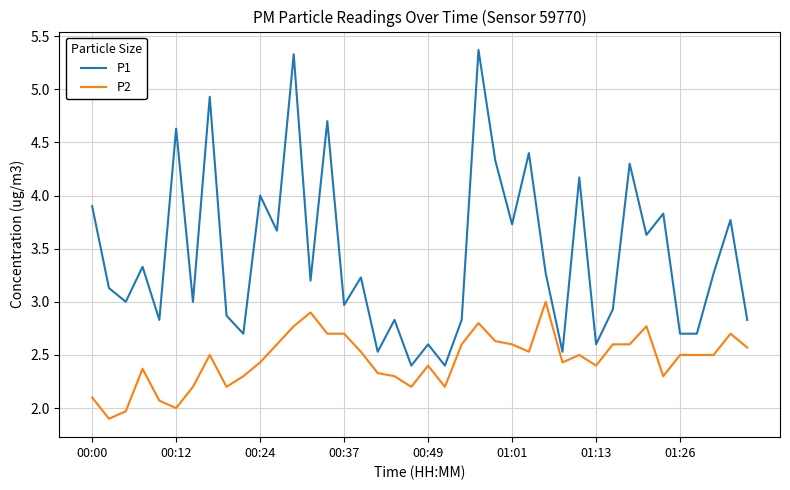

Which series has the widest spread of values?

P1